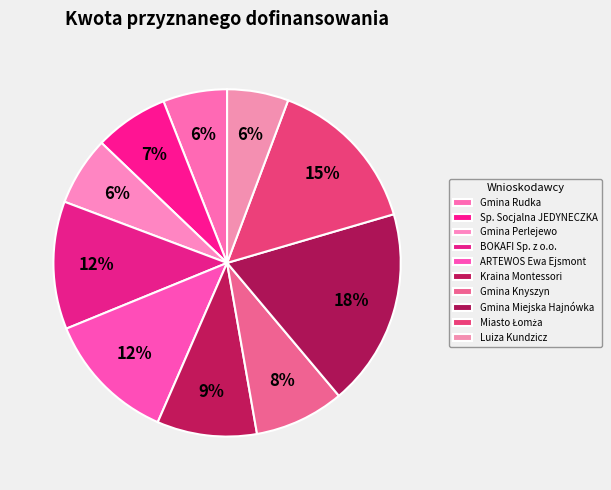

Does Miasto Łomża account for over 50% of the chart?

No